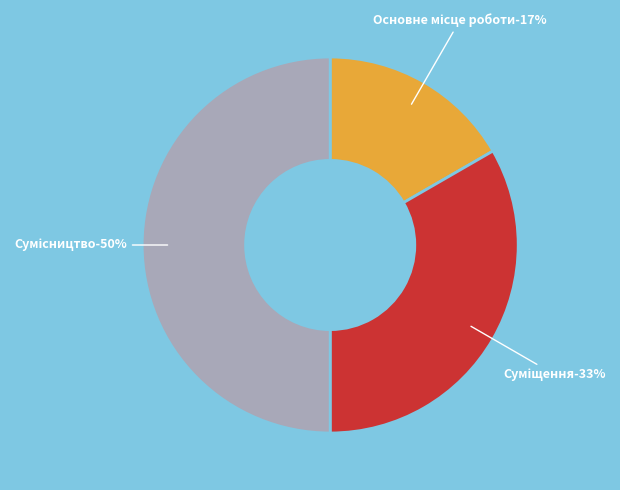

Between Сумісництво and Основне місце роботи, which is larger?

Сумісництво